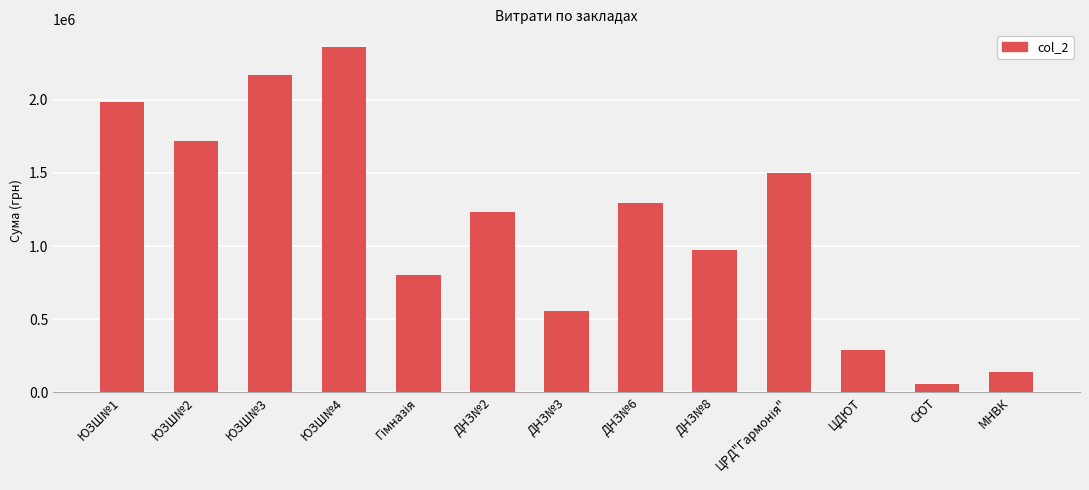

What is the difference between the maximum and minimum values?

2303921.6